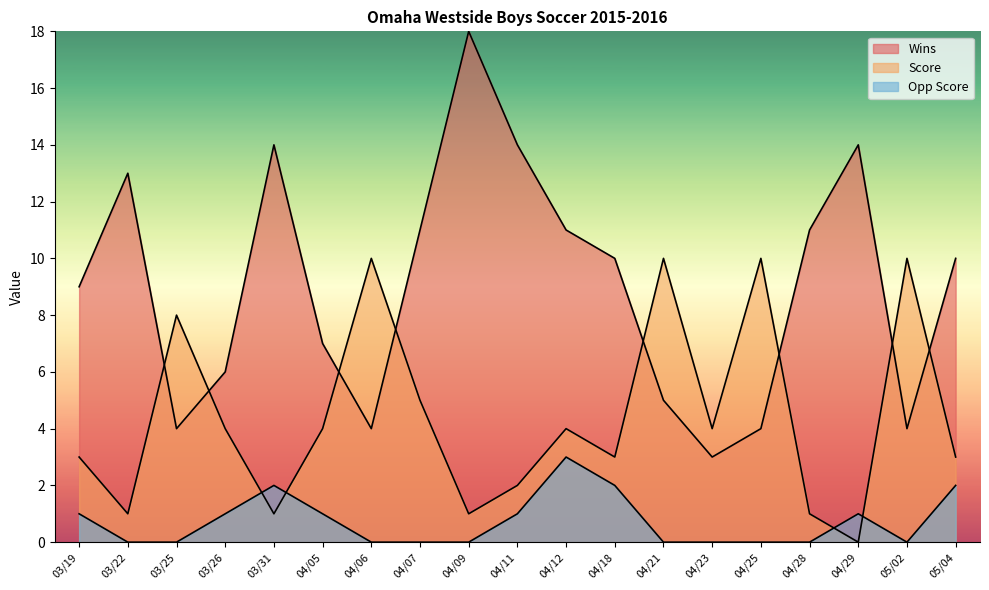

List the series in order of their peak value, highest first.

Wins, Score, Opp Score